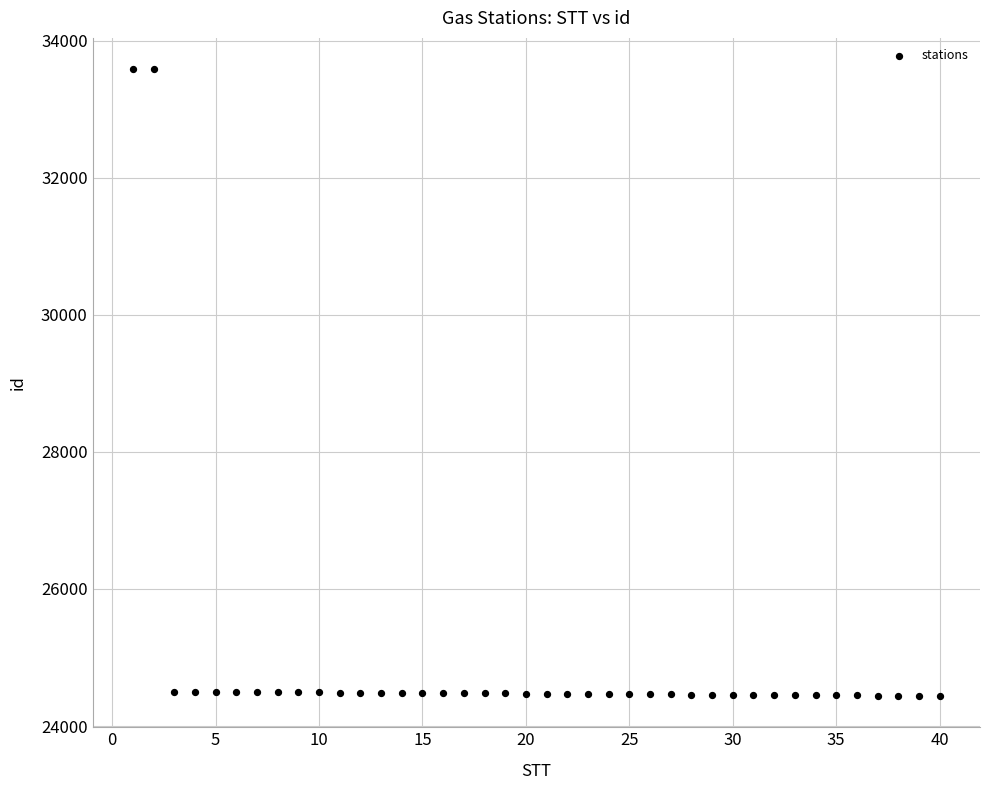

What is the range of Y values (max minus min)?

9143